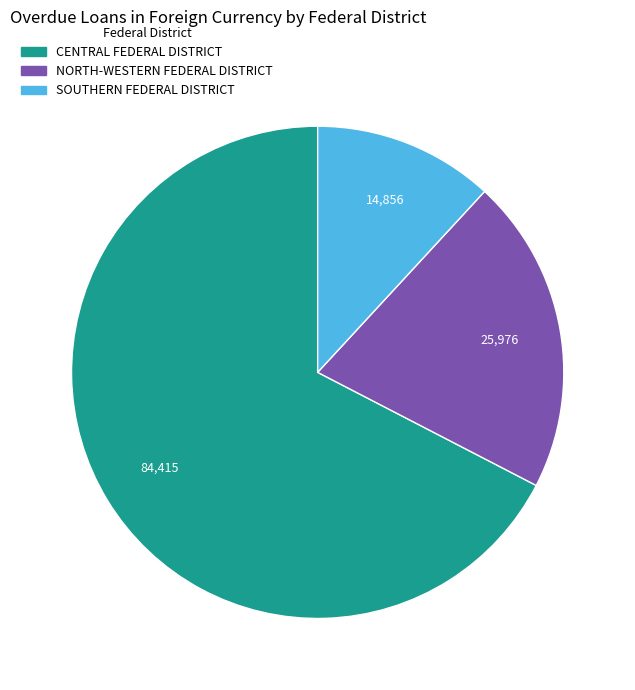

Is SOUTHERN FEDERAL DISTRICT the majority of the pie?

No